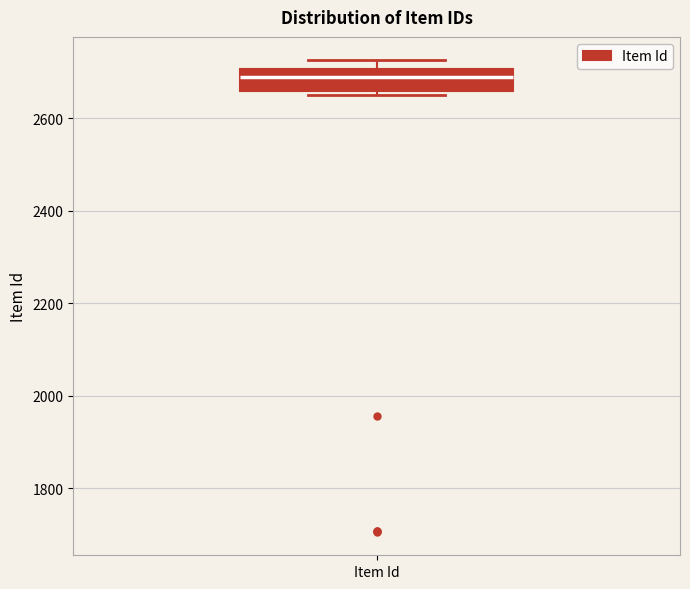

Transcribe this box plot: give where the median line is, the range the box spans, and where the two whiskers end, as read against the y-axis. The values are not printed on the chart, so give them approximately, as read against the axis.

median 2680, box 2660 to 2700, whiskers 2660 (just below the box's lower edge) to 2720